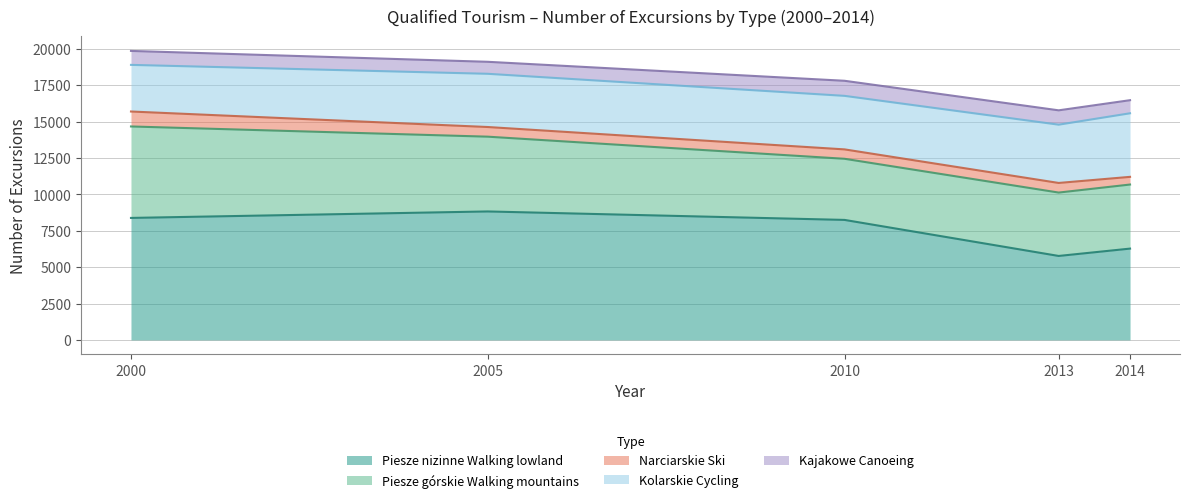

At Kolarskie, list the series in order from smallest to largest.

Narciarskie Ski, Kajakowe Canoeing, Kolarskie Cycling, Piesze górskie Walking mountains, Piesze nizinne Walking lowland